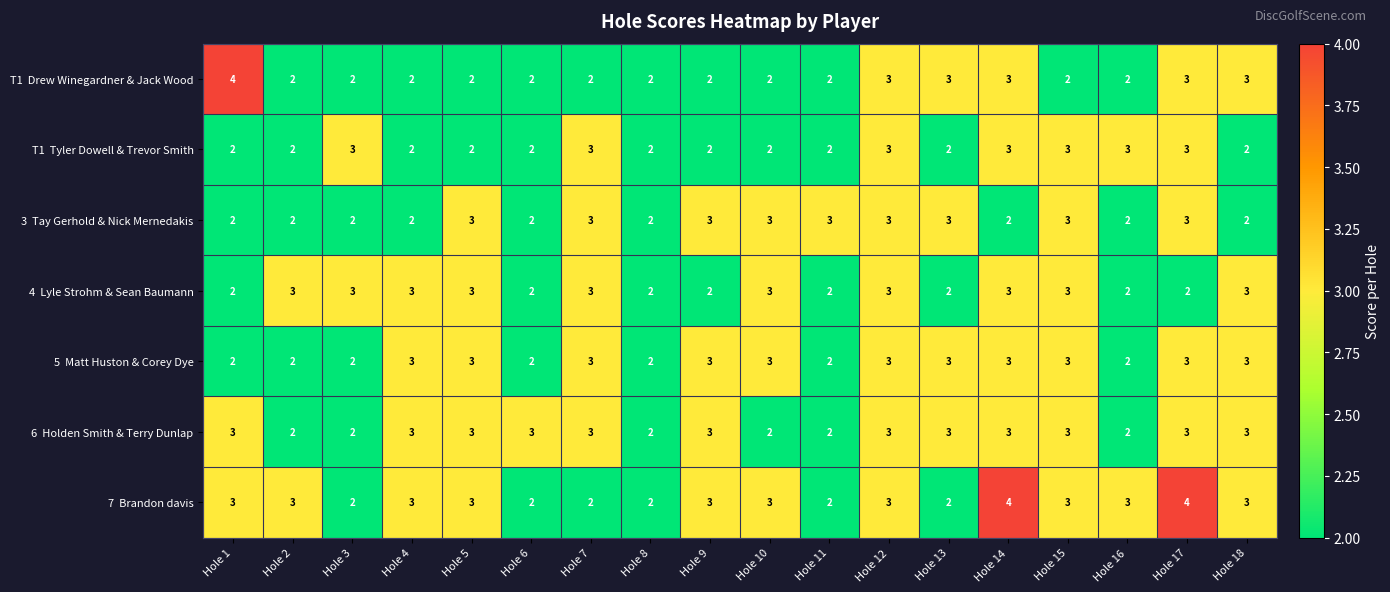

What is the total value across all series at Hole 8?

14